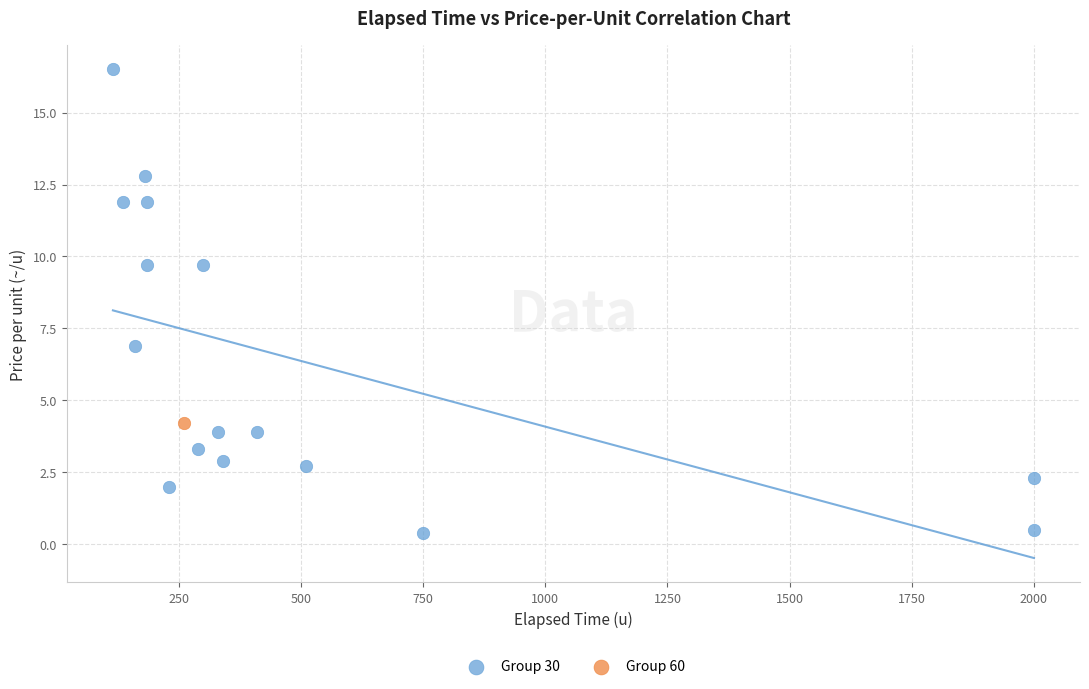

What are all the series names shown in the legend?

Group 30, Group 60